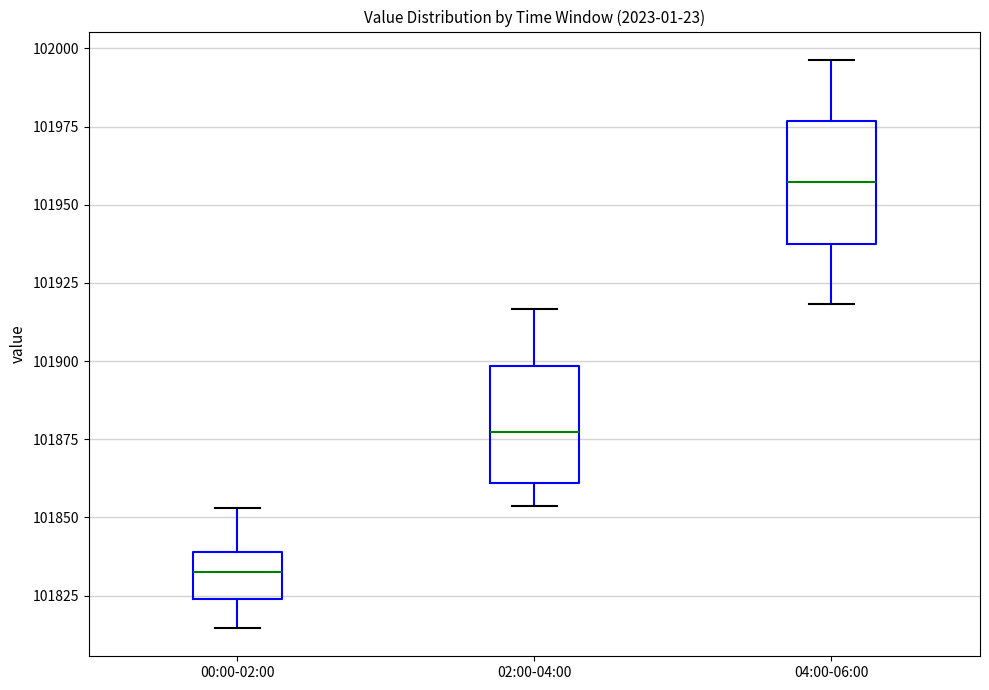

Reading left to right, read every box against the y-axis: the position of its median line, the range the box covers, and the ends of its whiskers. The values are not printed on the chart, so give them approximately, as read against the axis.

00:00-02:00: median 101830, box 101825 to 101840, whiskers 101815 to 101855
02:00-04:00: median 101875, box 101860 to 101900, whiskers 101855 to 101915
04:00-06:00: median 101955, box 101940 to 101975, whiskers 101920 to 101995